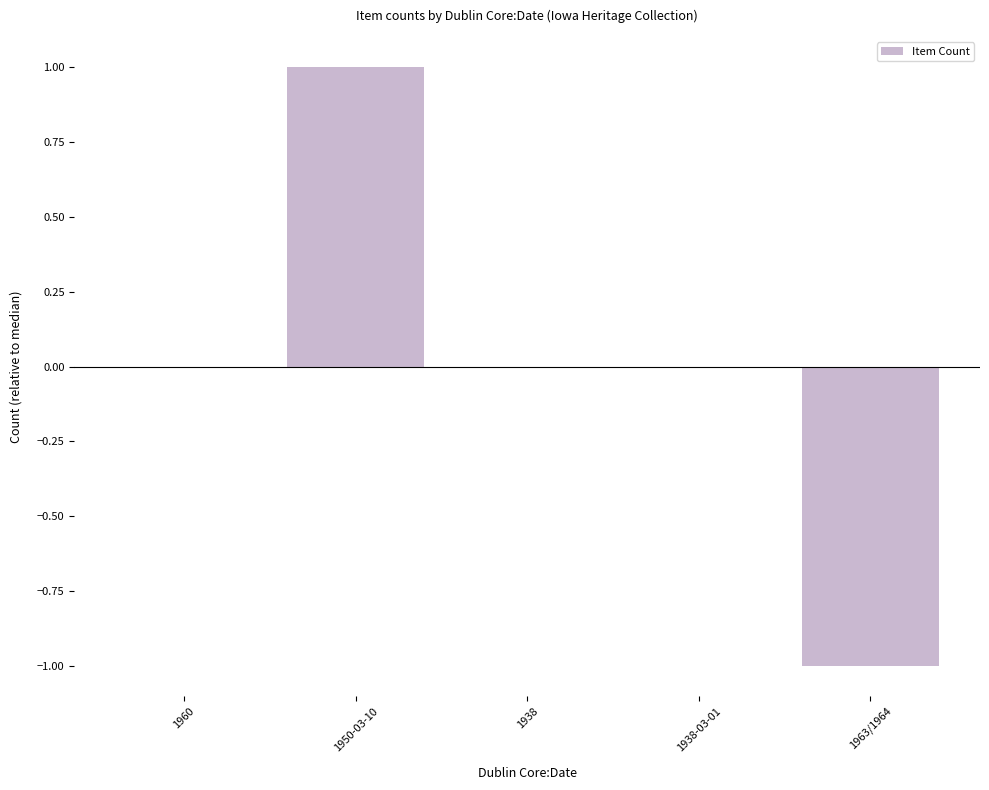

How many distinct data groups are displayed?

1